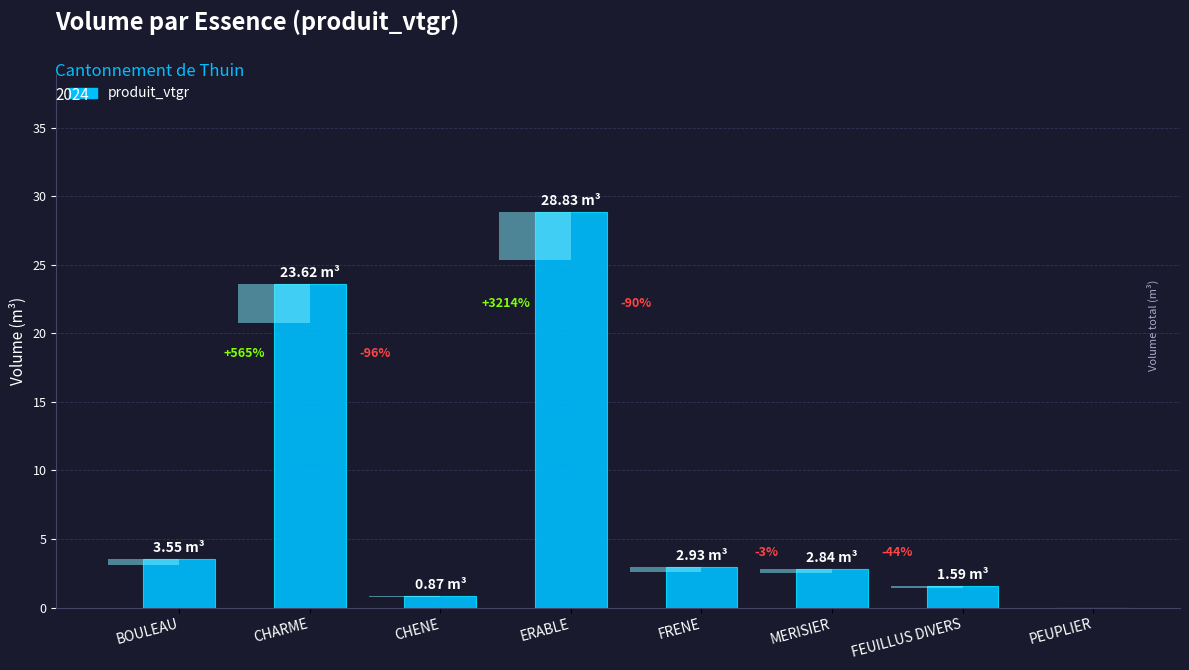

What position from the left is CHENE?

3